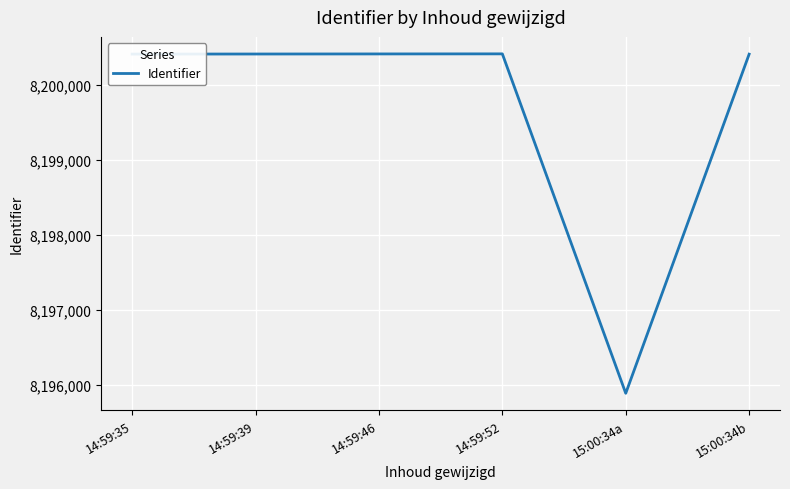

What is the change in value from 14:59:35 to 14:59:52?

+3